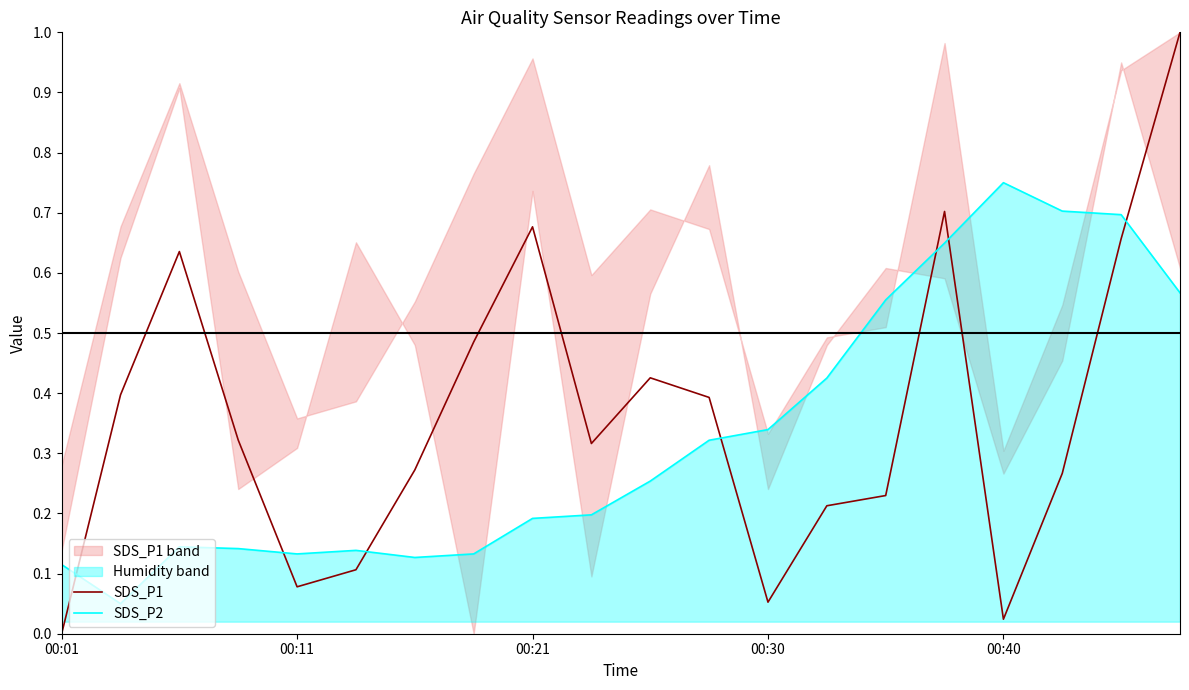

After their last crossing, which series has the higher values: SDS_P1 or SDS_P2?

SDS_P1